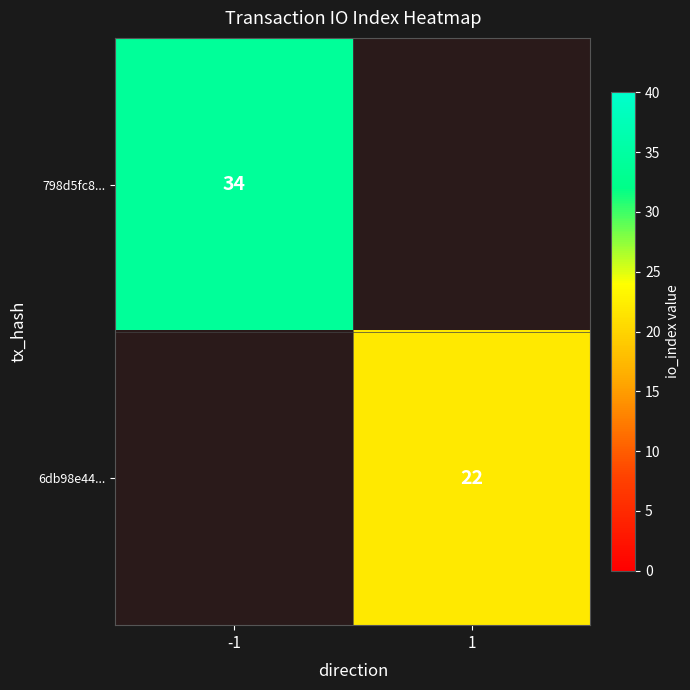

The 6db98e44... series shows 32 at 1. True or false?

False